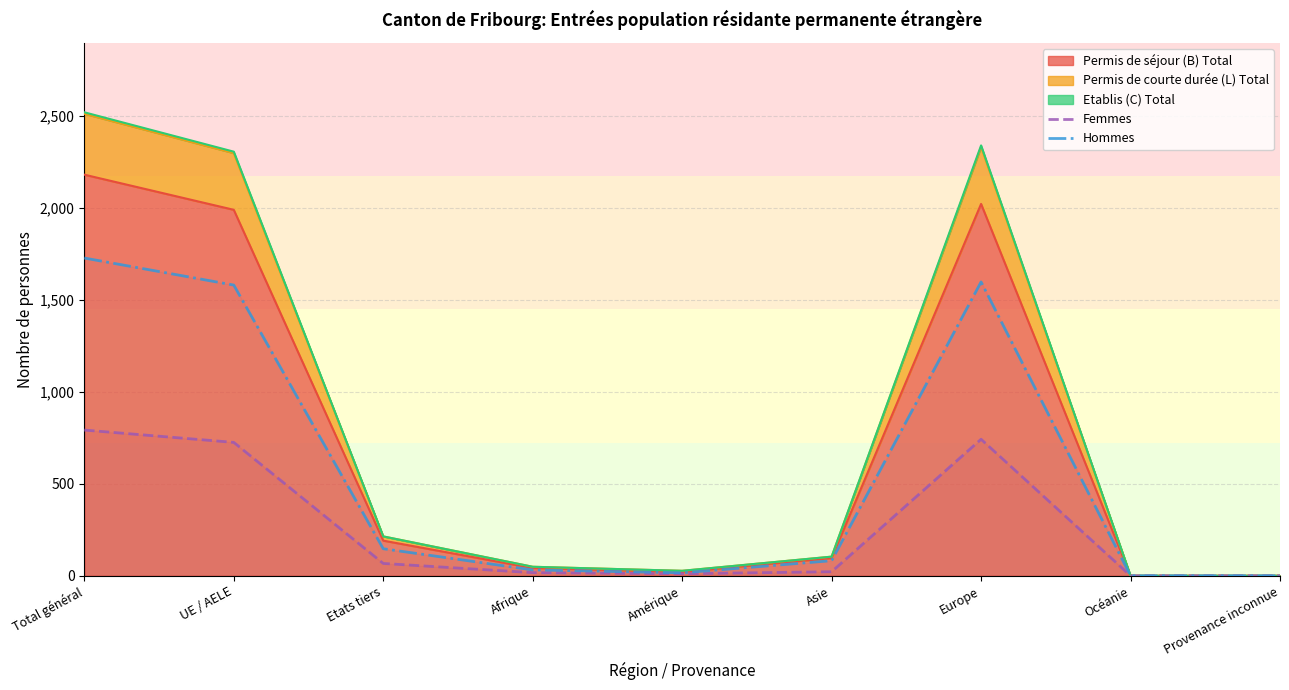

Does the chart display data point markers on the line(s)?

No